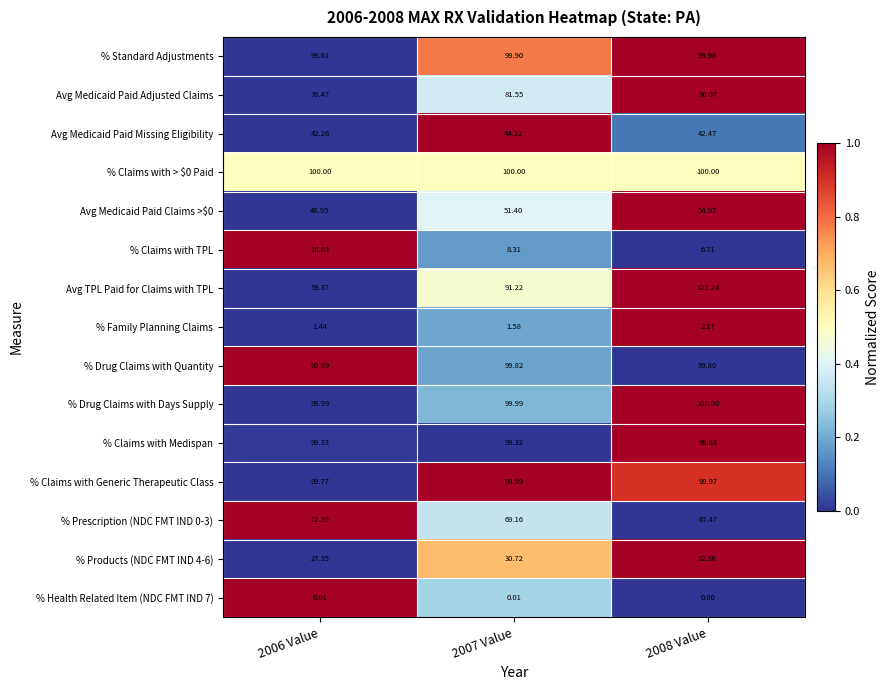

How many series are shown in this chart?

15